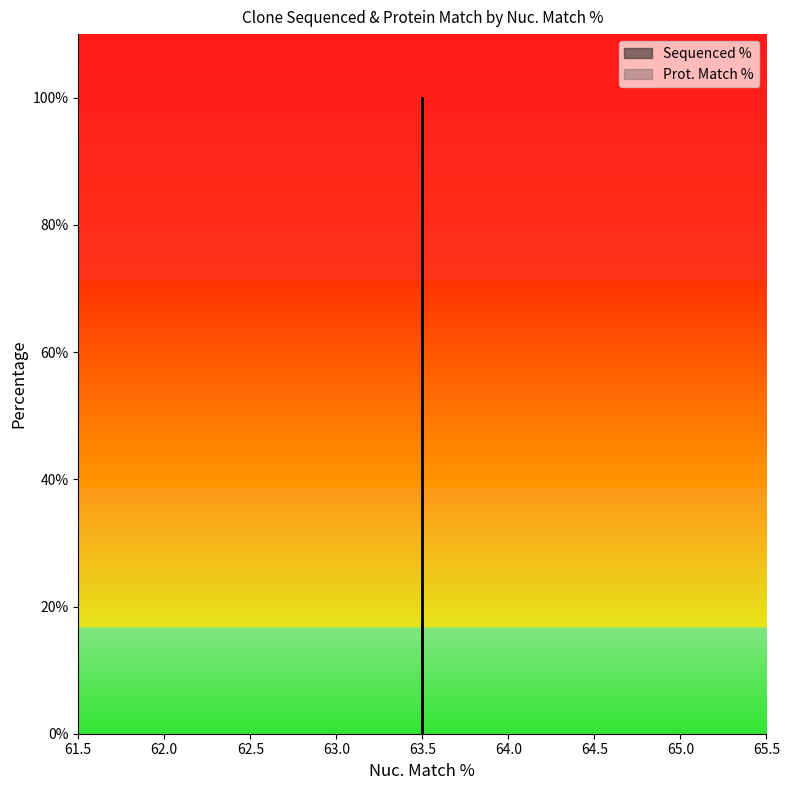

What is the value of the 1st point from the left?

100.0